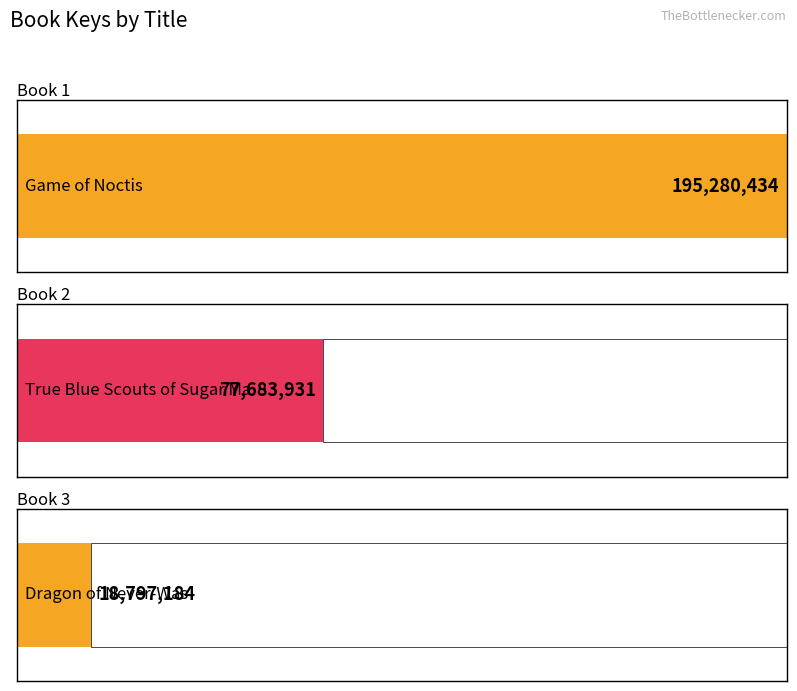

True or false: the data shows 341240445 at Game of Noctis.

False